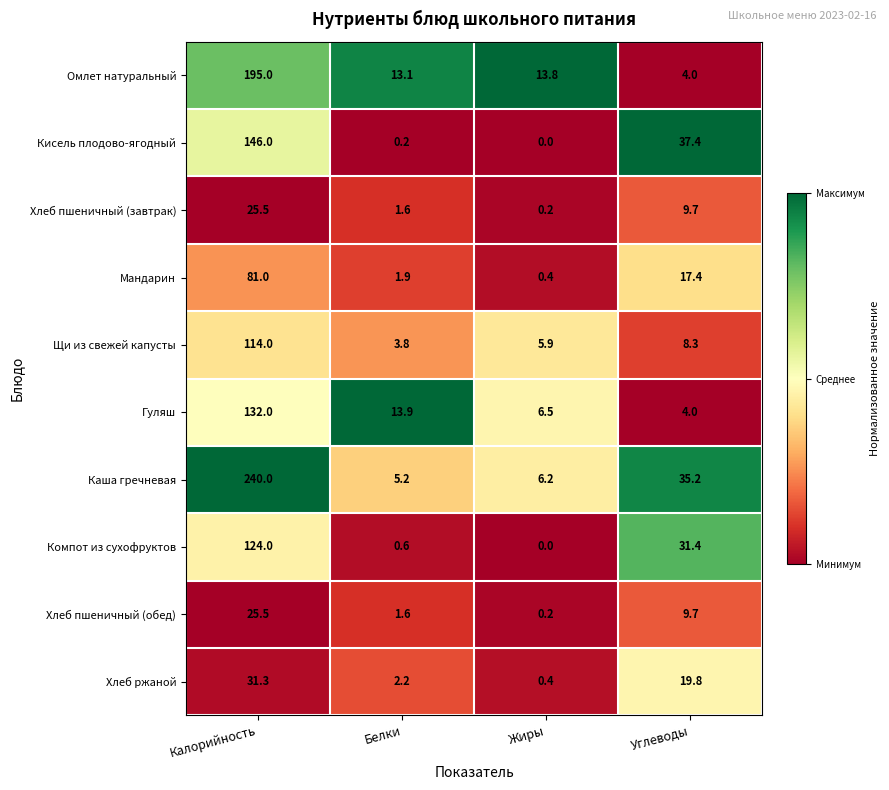

At which category is the sum across all series the highest?

Калорийность